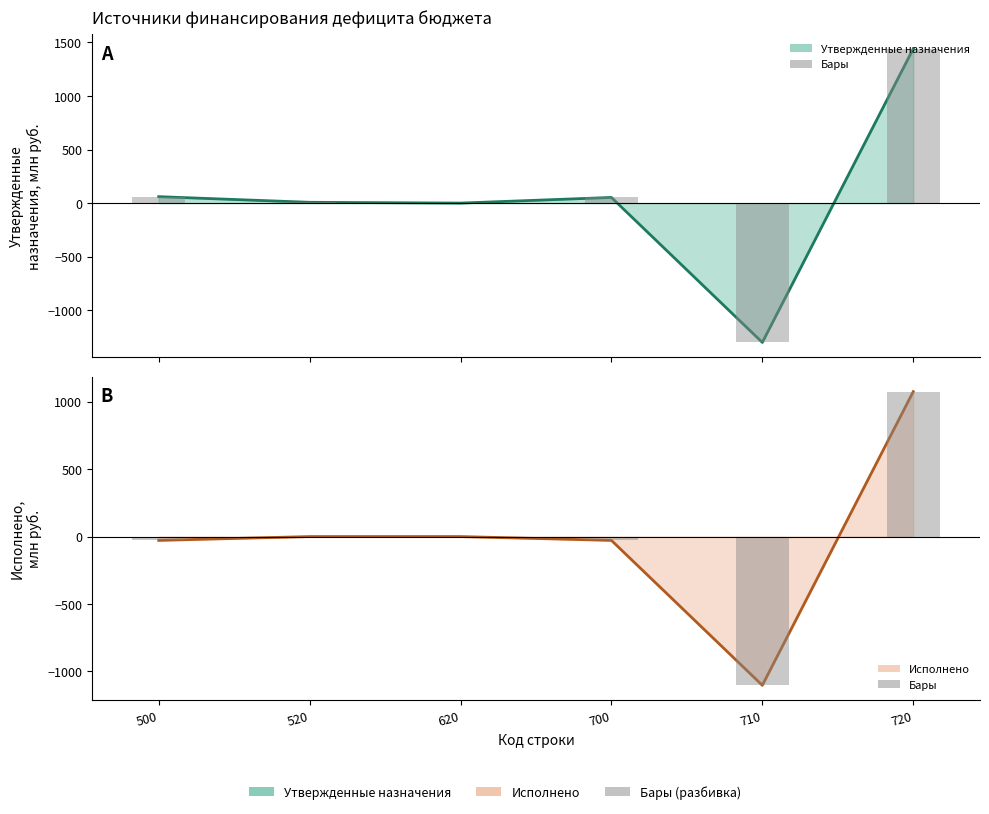

Rank the series by their maximum value, from lowest to highest.

Исполнено (линия), Исполнено (бары), Утвержденные назначения (линия), Назначения (бары)